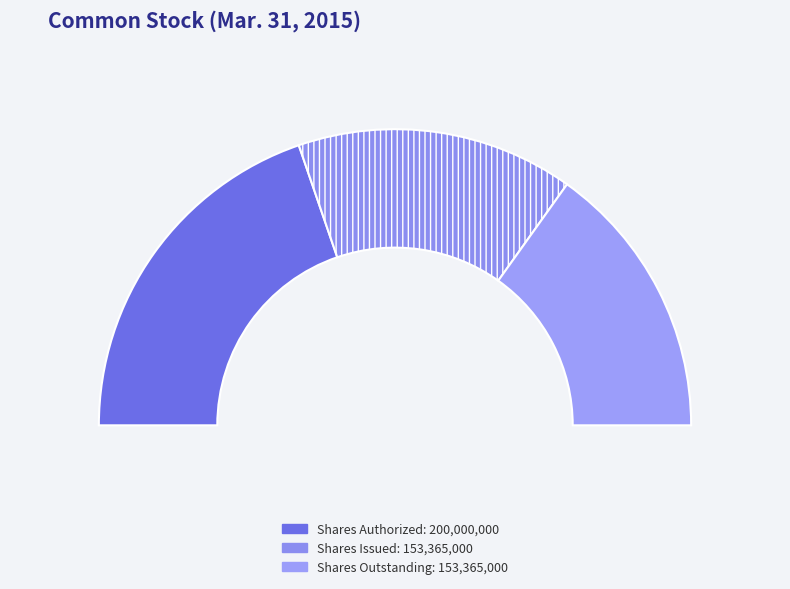

Does any single category account for the majority?

No